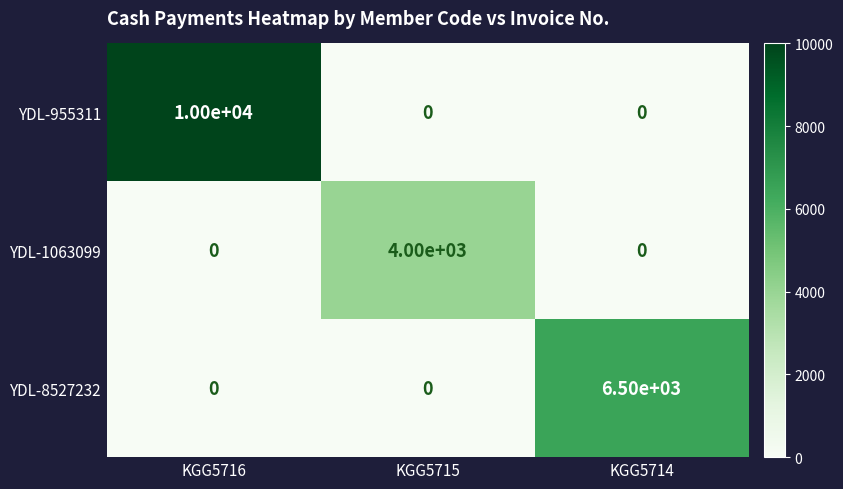

What is the difference between the highest and lowest values at KGG5716?

10000